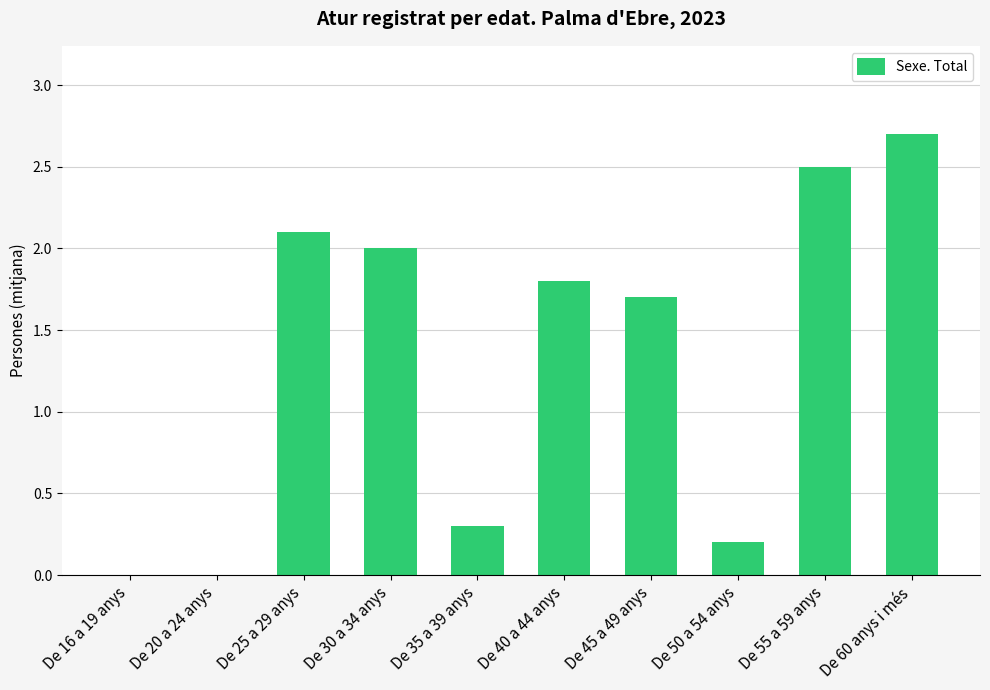

The chart shows a value of 1.9 at De 16 a 19 anys. True or false?

False